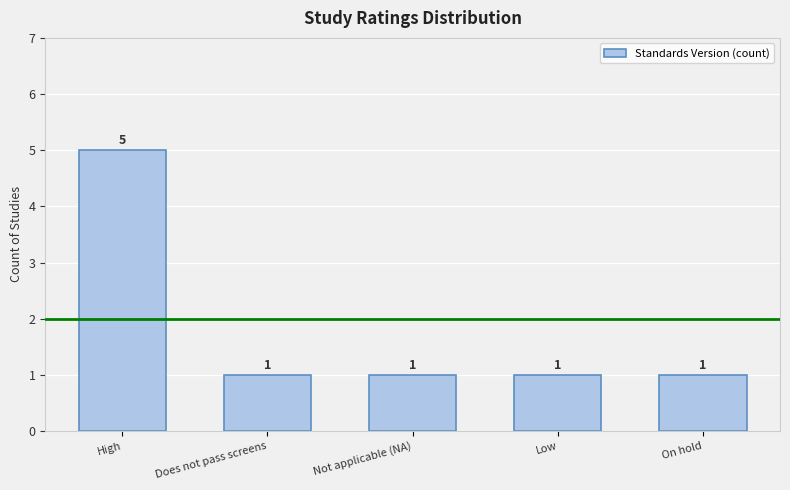

Approximately how many times larger is the value at On hold compared to Does not pass screens?

1.0